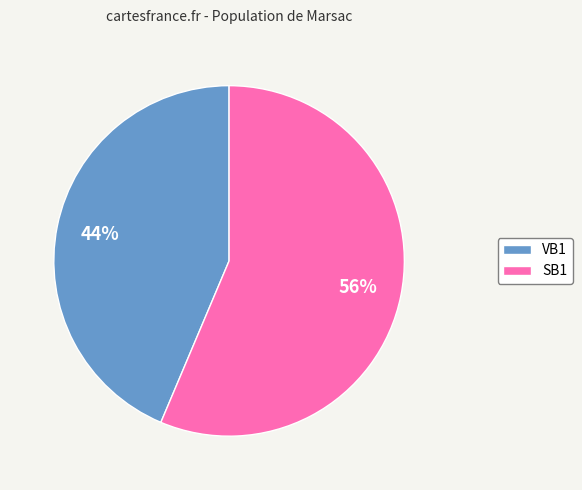

Do SB1 and VB1 together represent more than half of the pie?

Yes